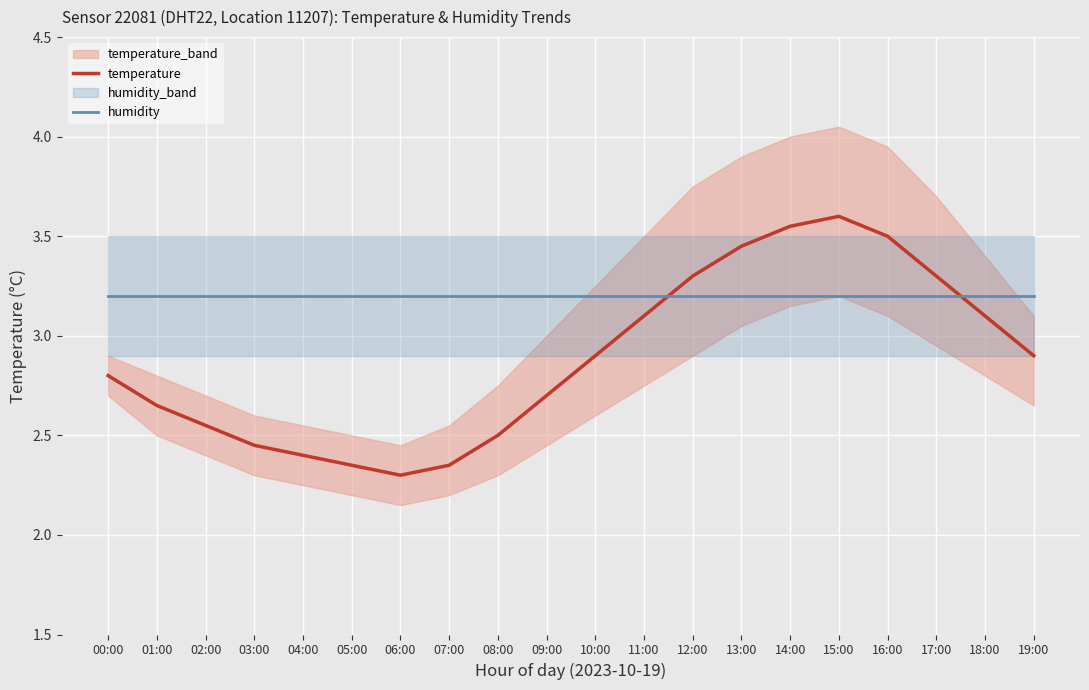

List the series in order of their overall mean, lowest first.

temperature, humidity